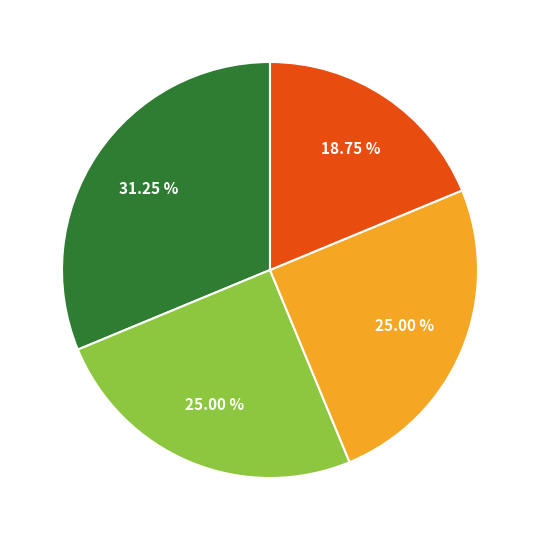

Does any single category account for the majority?

No